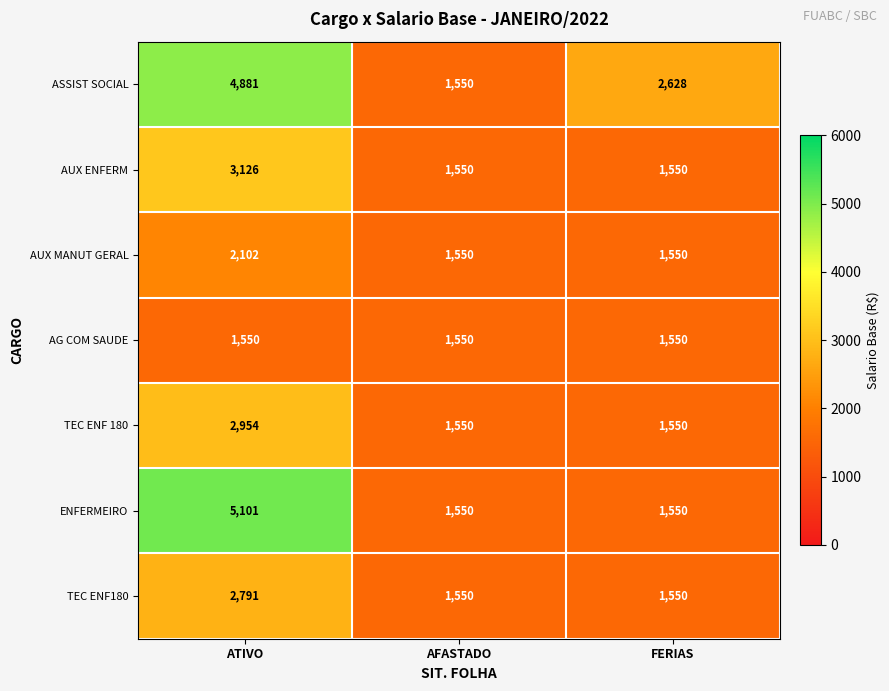

At how many categories does at least one series exceed 3678?

1